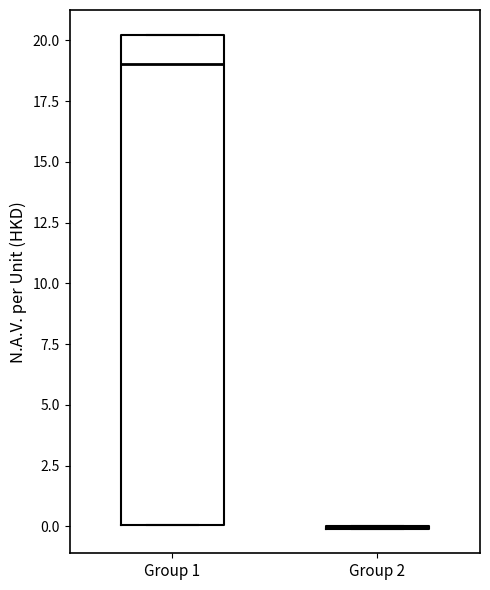

Where is the upper edge of the box for Group 1 on the y-axis? The values are not printed on the chart, so give them approximately, as read against the axis.

20